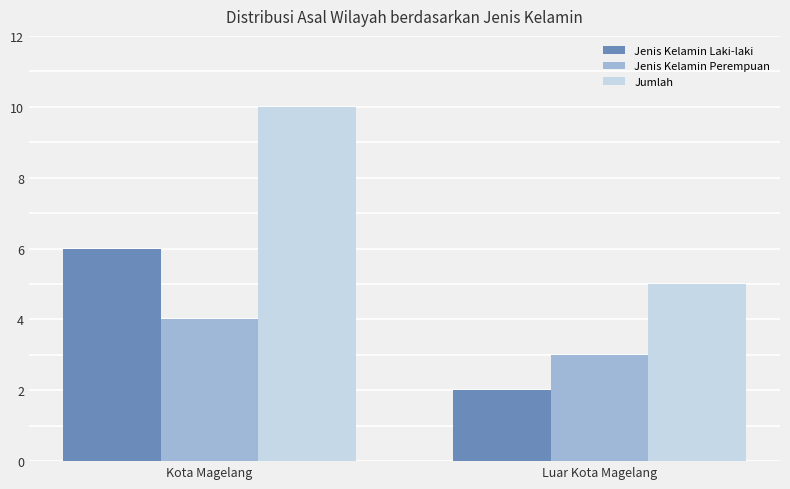

Rank the series at Luar Kota Magelang from highest to lowest value.

Jumlah, Jenis Kelamin Perempuan, Jenis Kelamin Laki-laki